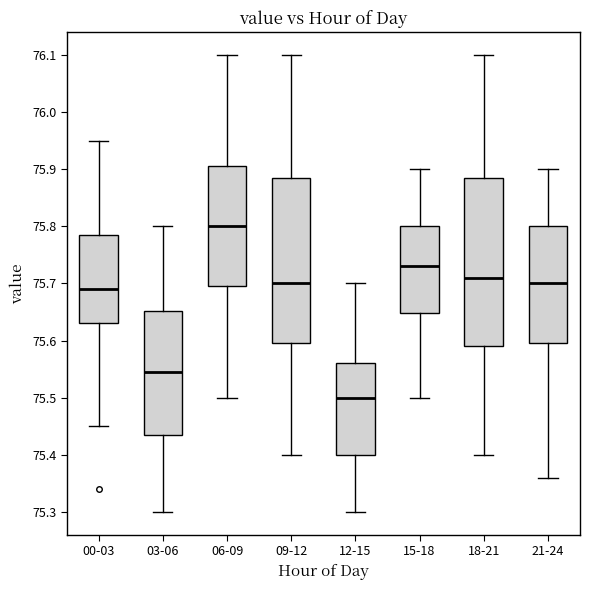

Which box's median line is the lowest?

12-15